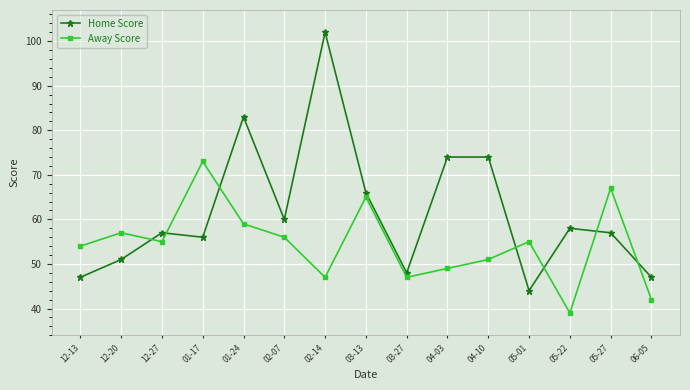

Which category has the highest value across all series?

02-14